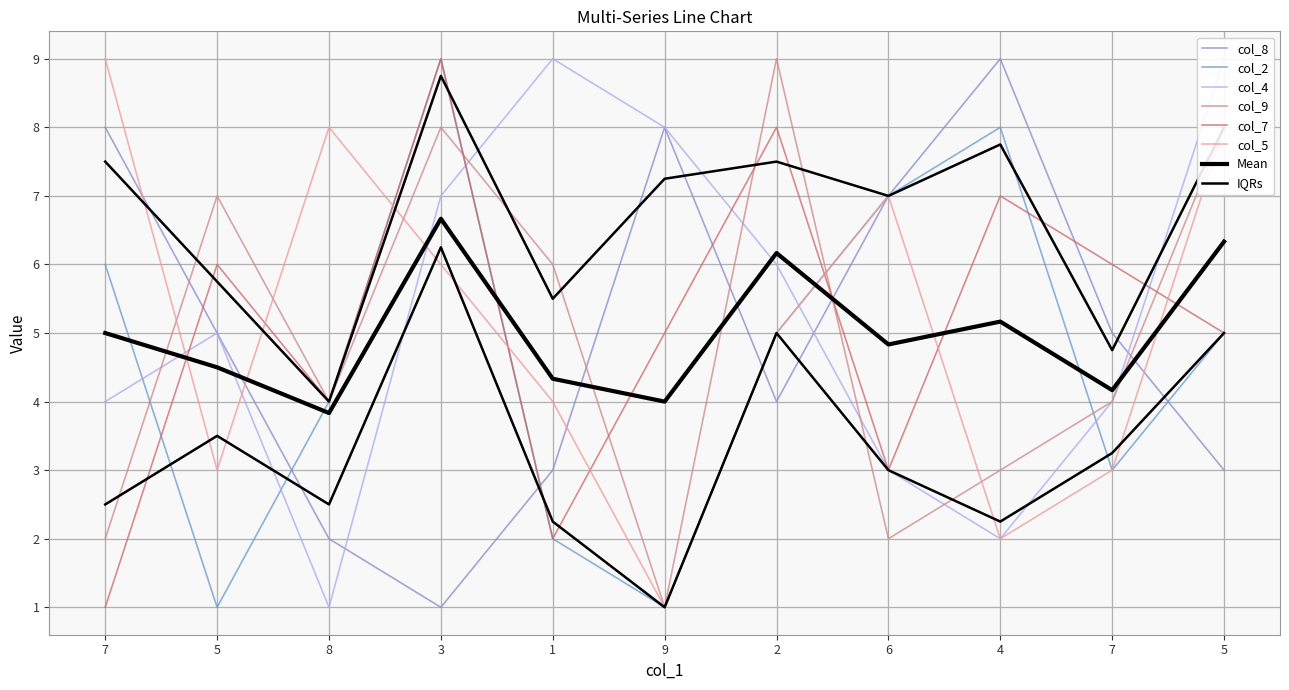

In col_7, how many points are higher than both neighbors (excluding endpoints)?

4